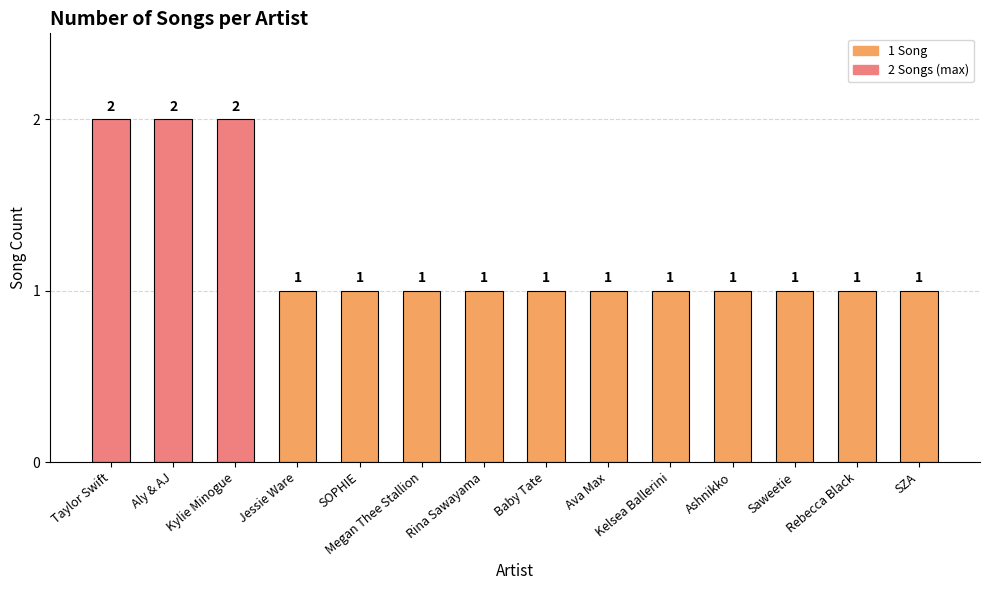

What is the sum of all values?

17